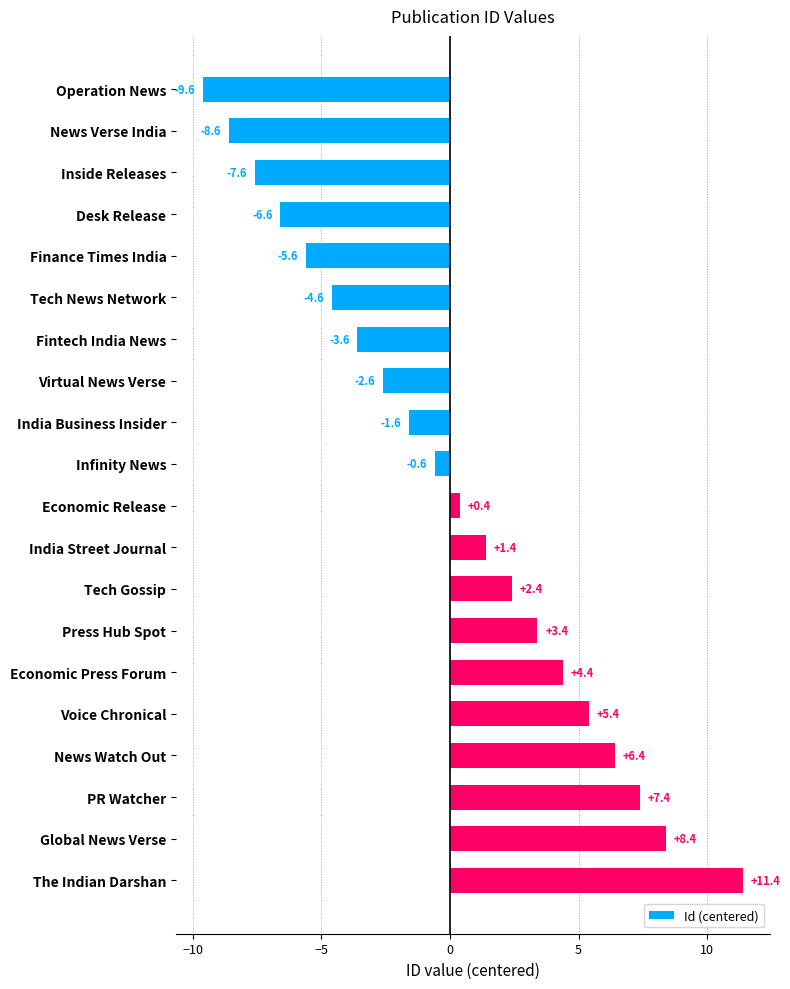

At which category does the chart reach its minimum across all series?

Operation News